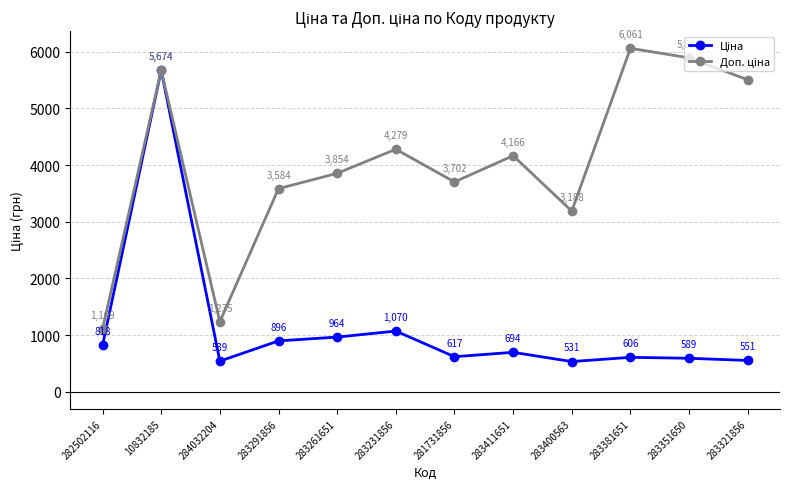

At how many categories does at least one series exceed 2607?

10